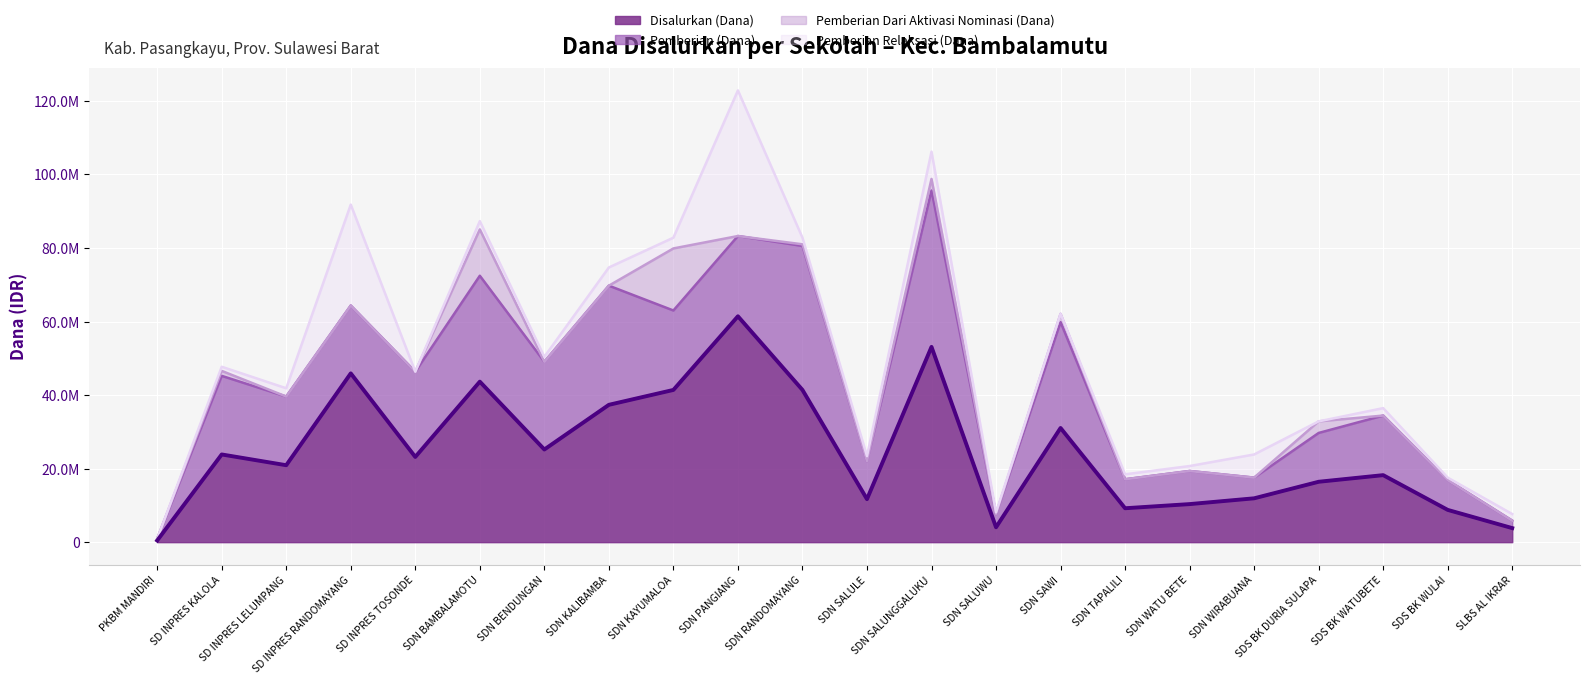

Reading left to right, extract all data points from this chart.

450000	23850000	20925000	45900000	23175000	43650000	25200000	37350000	41400000	61425000	41400000	11700000	53100000	4050000	31050000	9225000	10350000	11925000	16425000	18225000	8775000	3825000